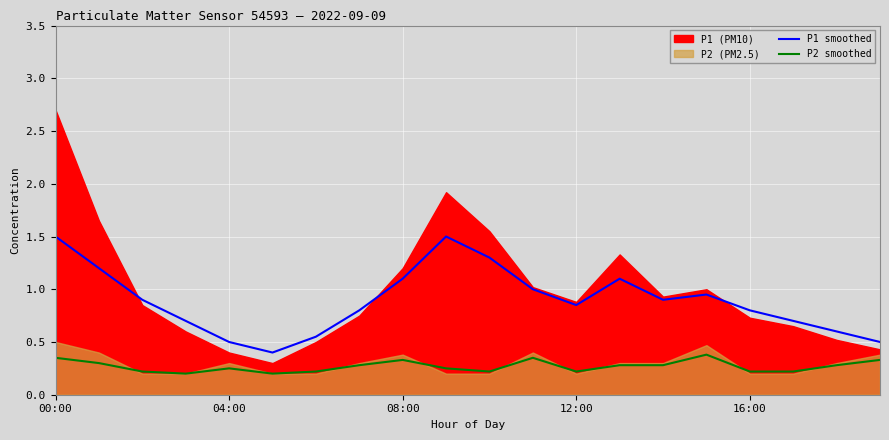

At which category does the chart reach its peak across all series?

00:00